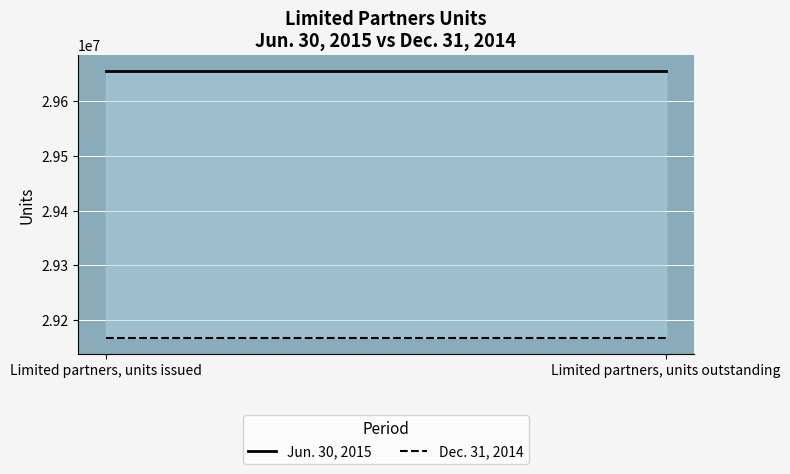

The value of Dec. 31, 2014 at Limited partners, units issued is 29166112. True or false?

True